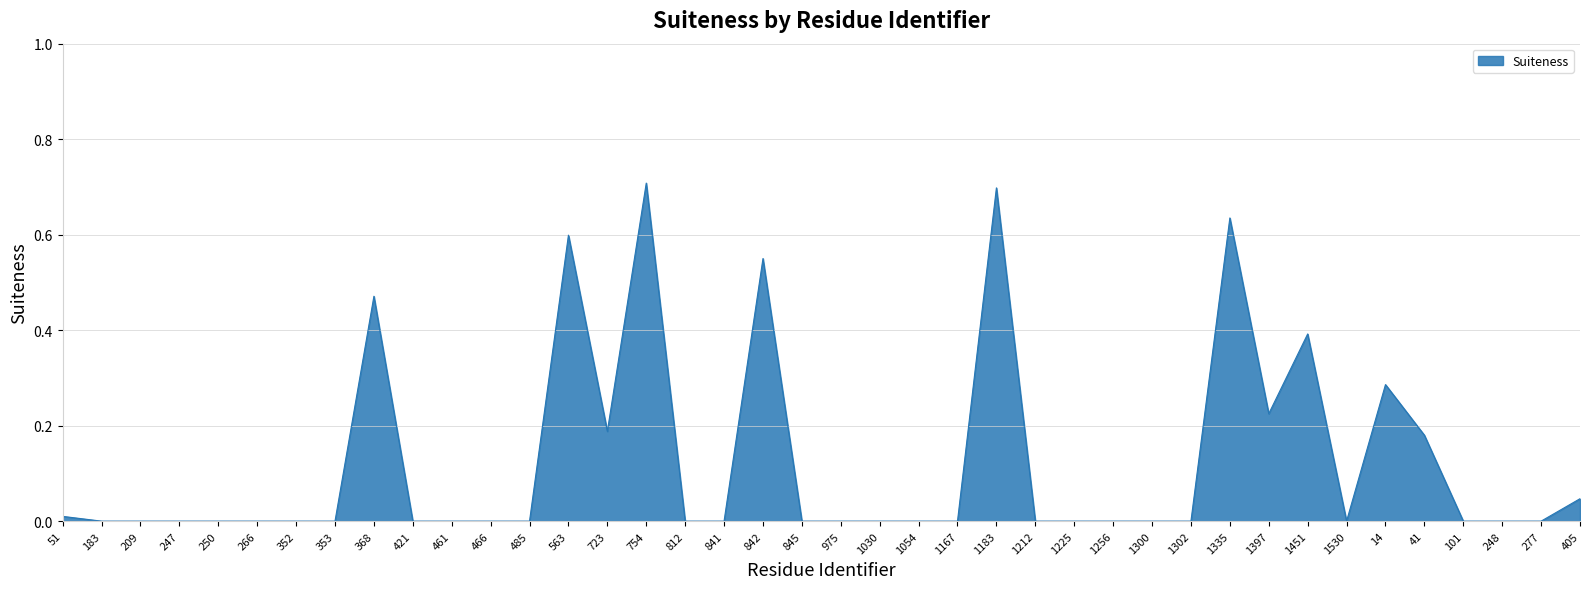

What is the difference between the maximum and minimum values?

0.7